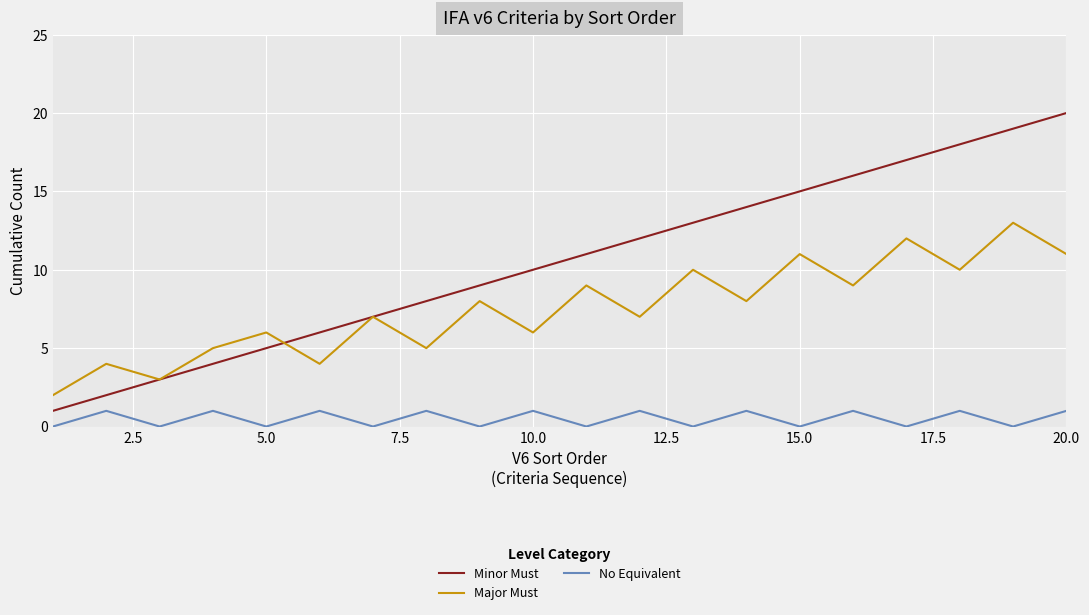

In No Equivalent, how many points are higher than both neighbors (excluding endpoints)?

9